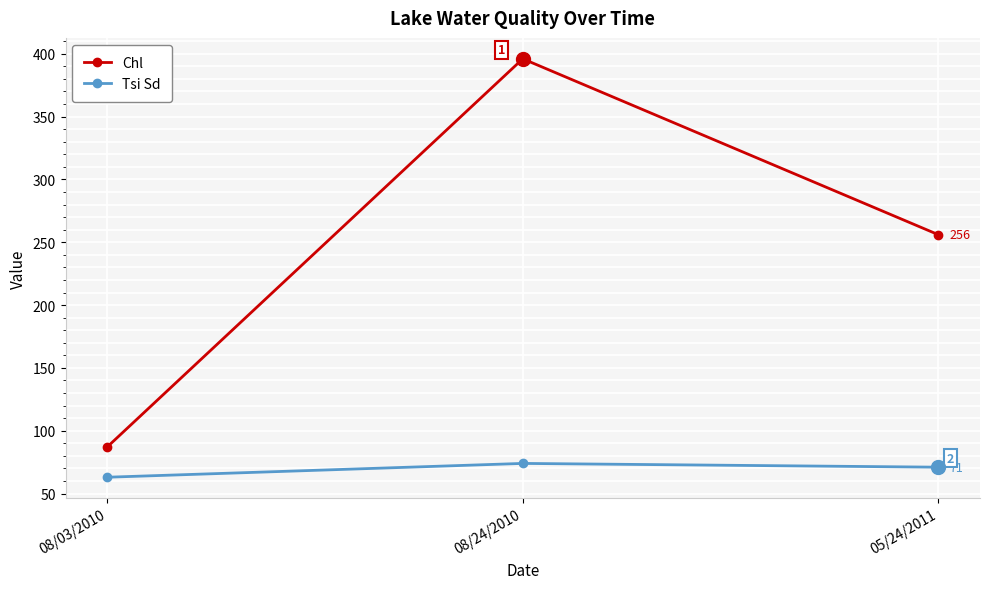

What is the lowest value of the Tsi Sd series?

63